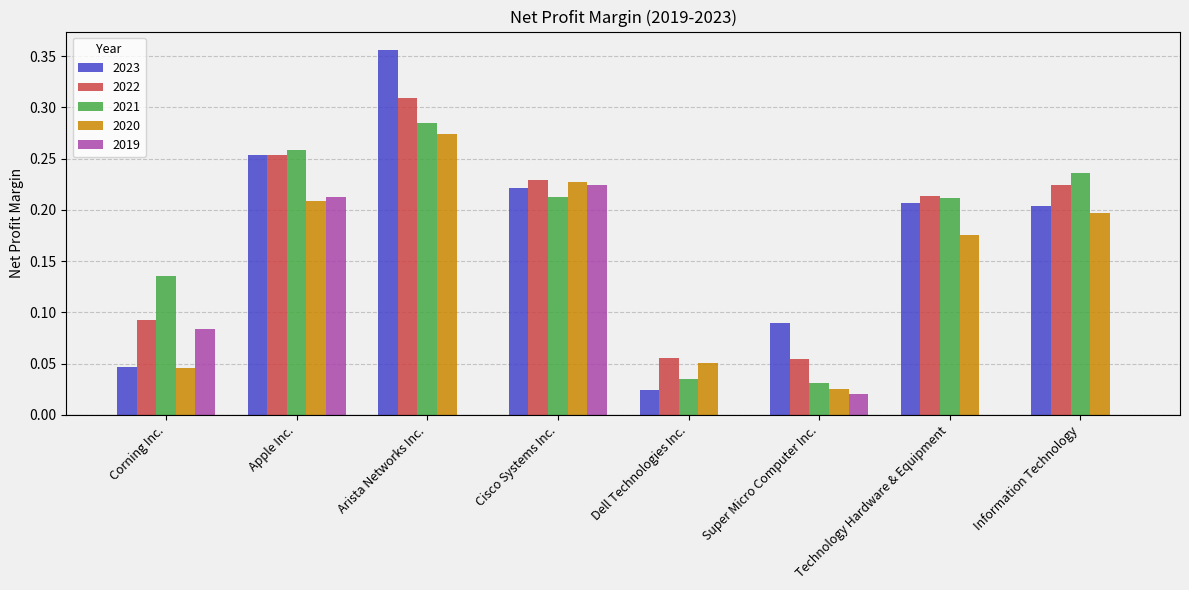

How many distinct data groups are displayed?

5